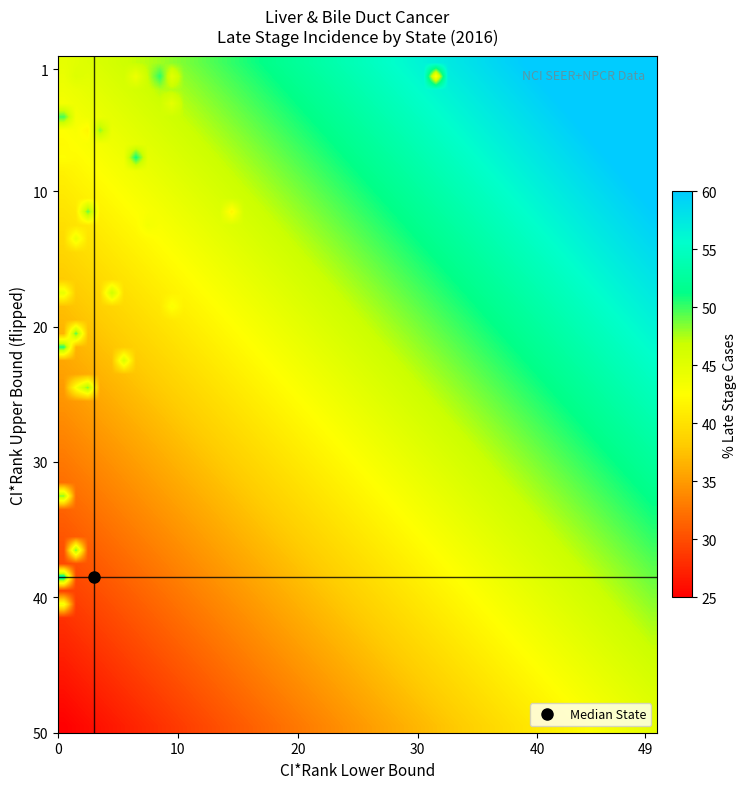

At how many categories does at least one series exceed 43?

26